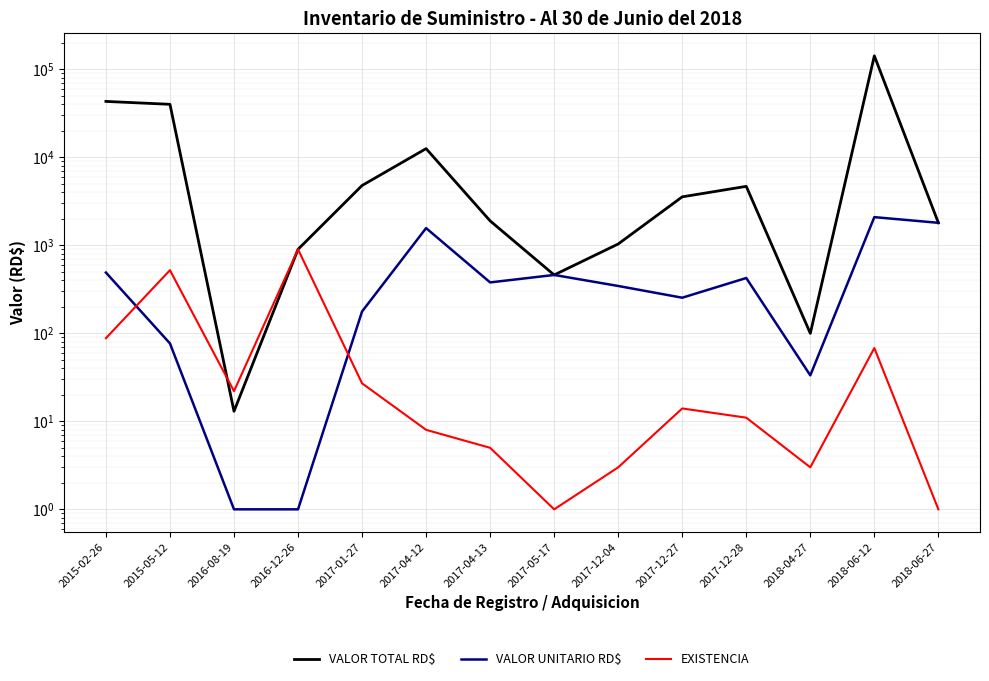

True or false: VALOR UNITARIO RD$ has more than 0 interior local peaks.

True